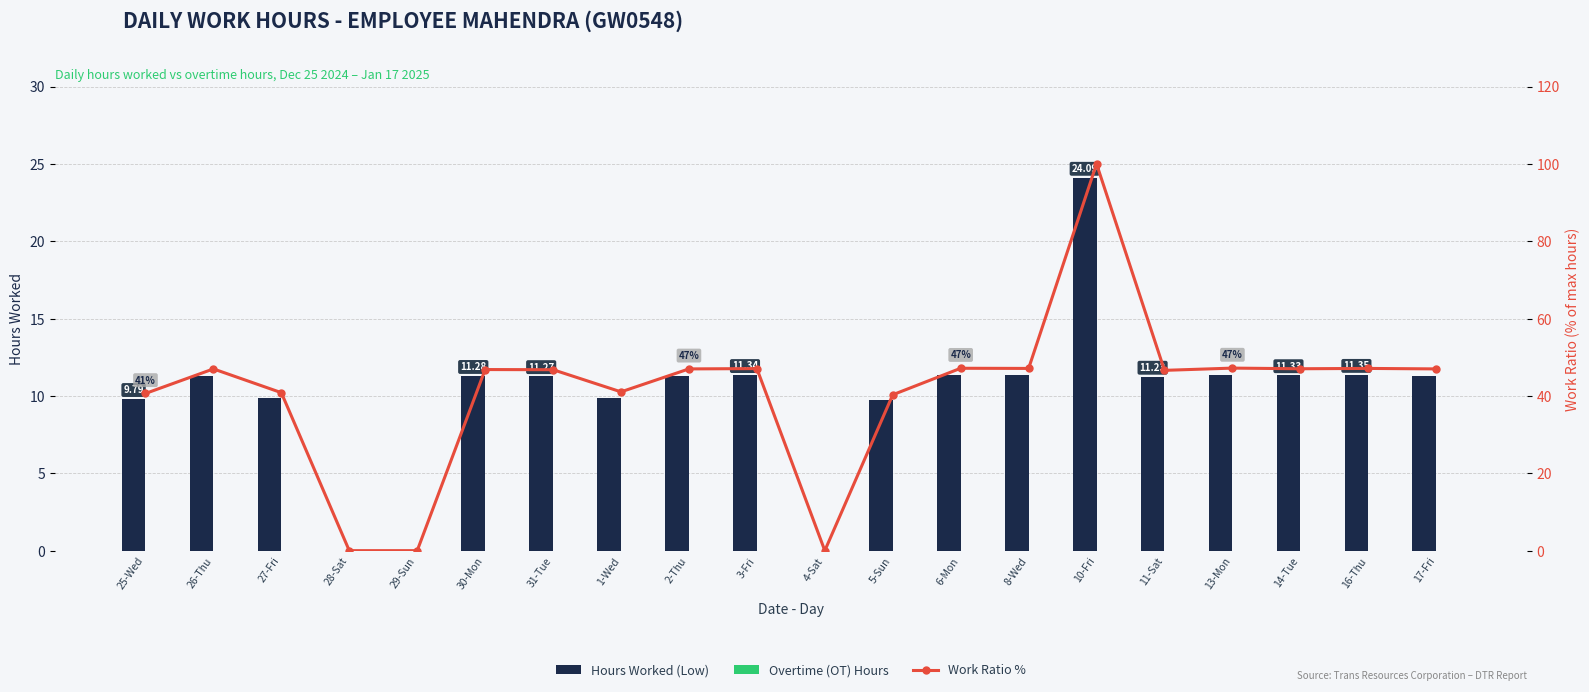

What are all the series names shown in the legend?

Hours Worked (Low), Overtime (OT) Hours, Work Ratio %